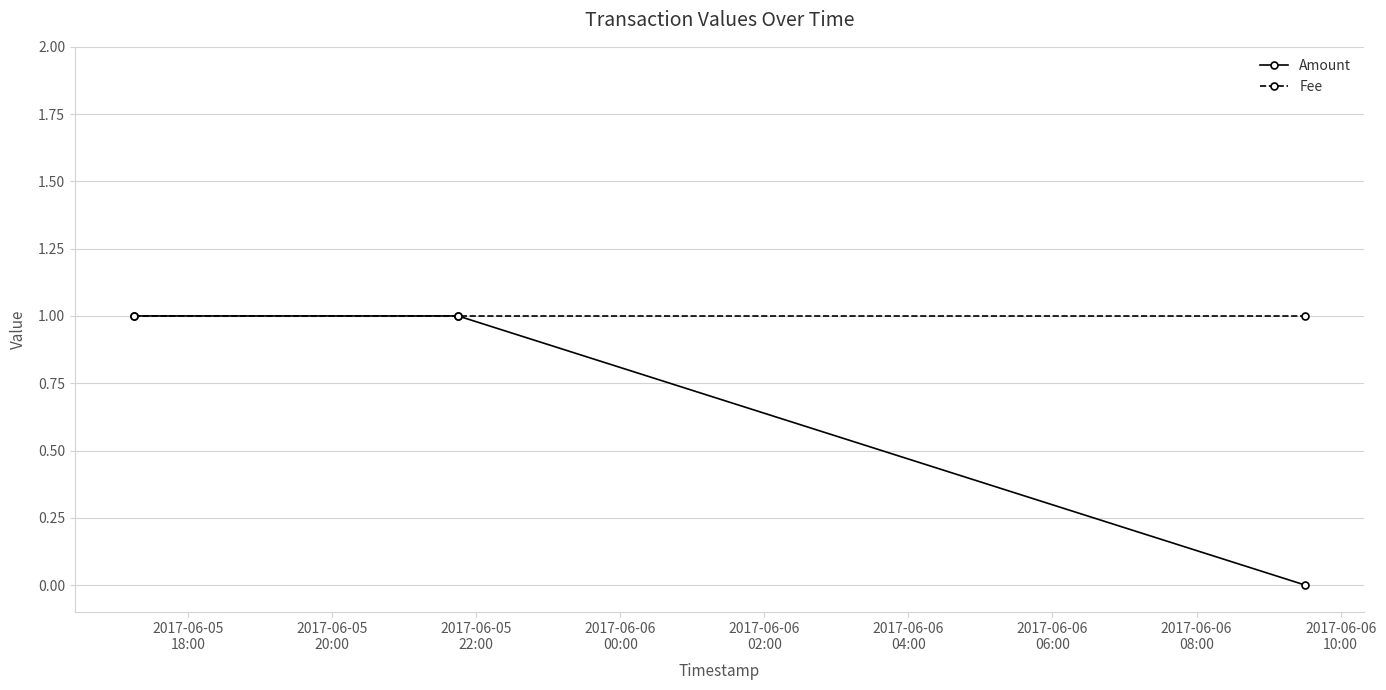

List the series in order of their overall mean, highest first.

Fee, Amount